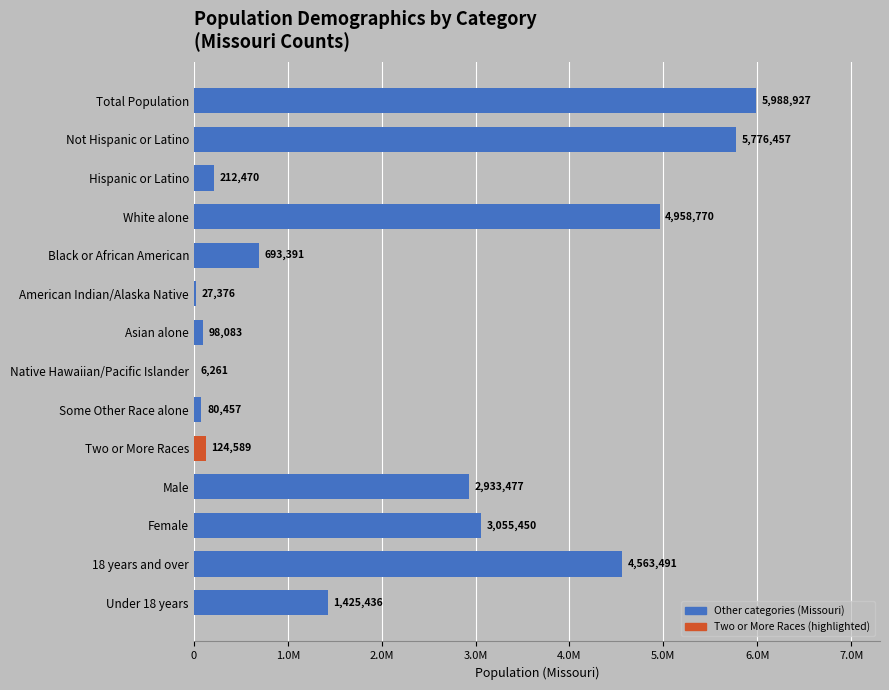

Are the bars horizontal?

Yes